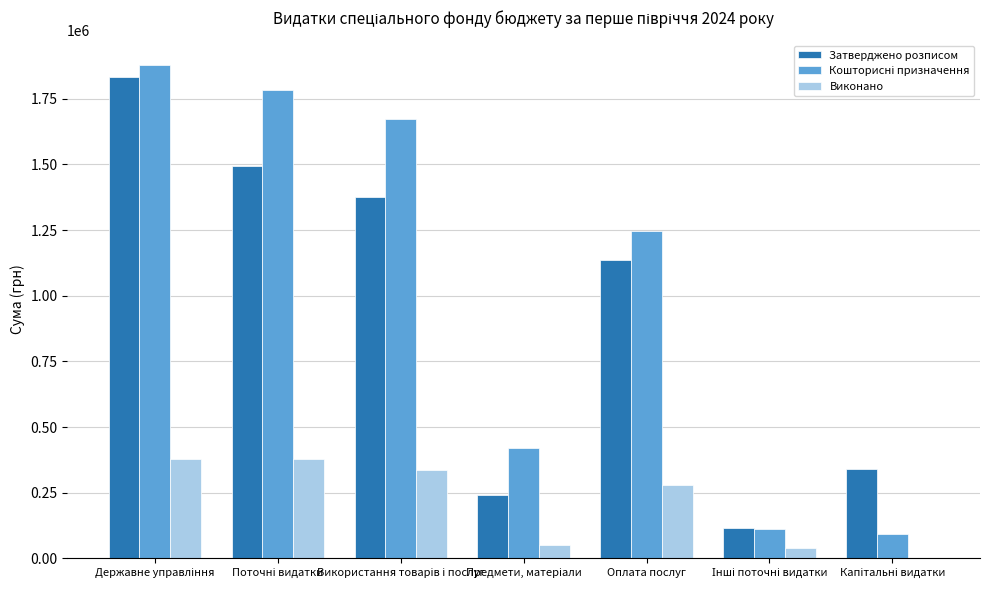

At which label is Затверджено розписом closest to 975337?

Оплата послуг